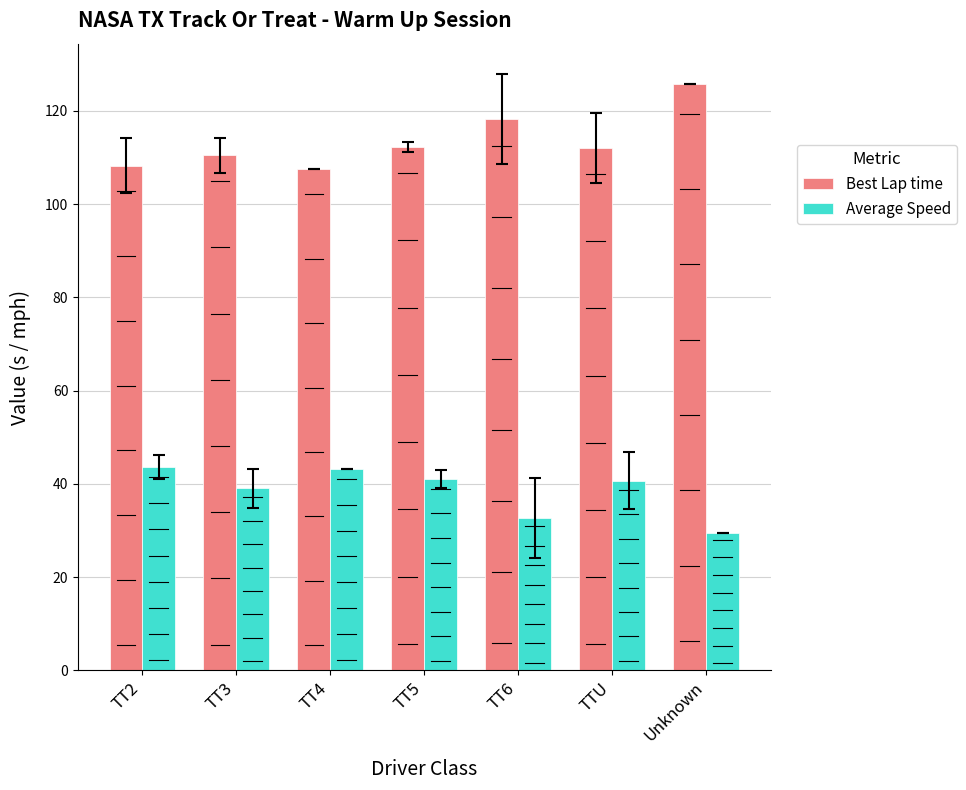

Which series has the widest spread of values?

Best Lap time